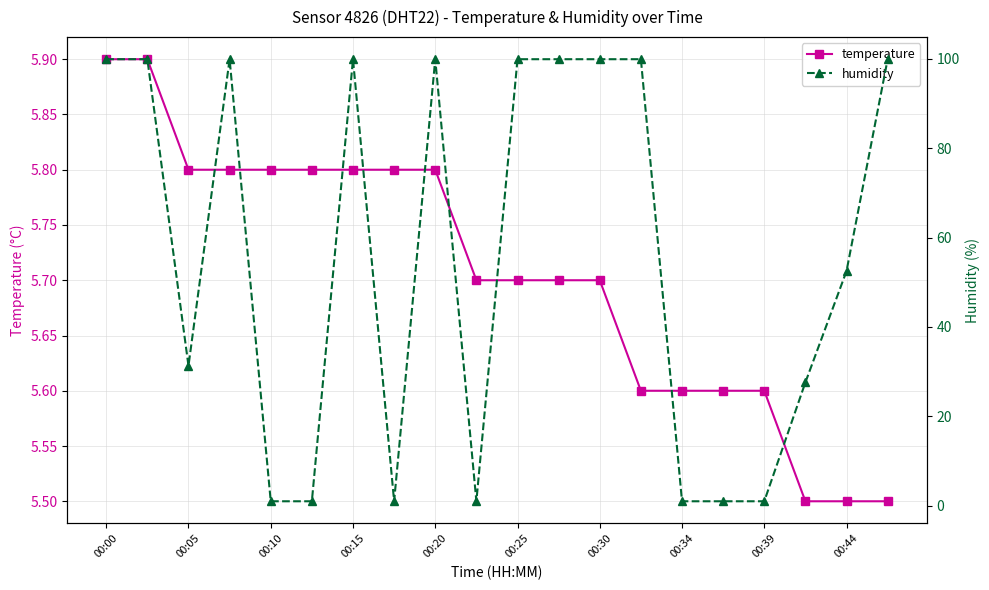

Which series ends up on top after the final intersection of humidity and temperature?

humidity